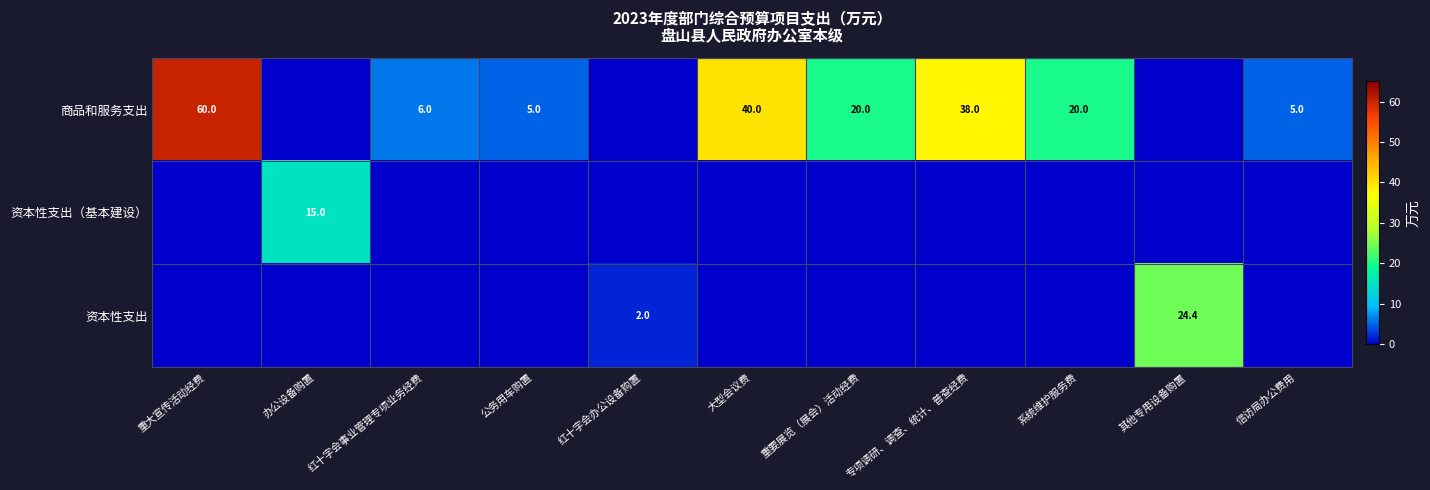

Is the value of 商品和服务支出 at 公务用车购置 greater than the value of 资本性支出 at 红十字会办公设备购置?

Yes